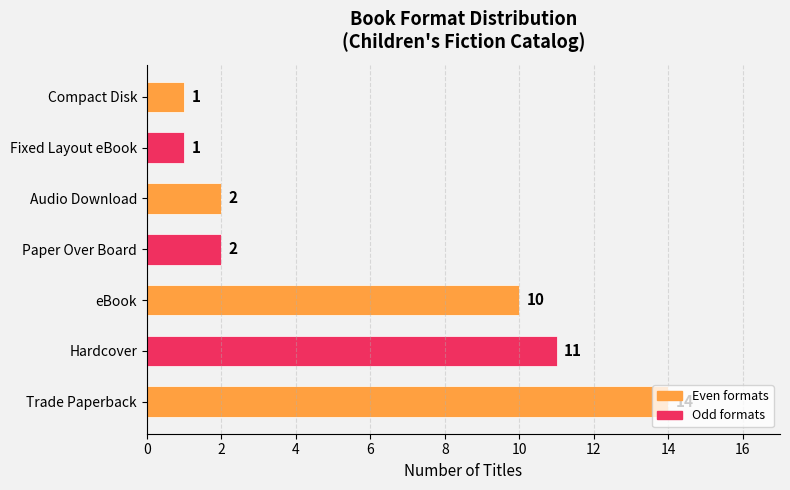

At which label is the value closest to 7?

eBook